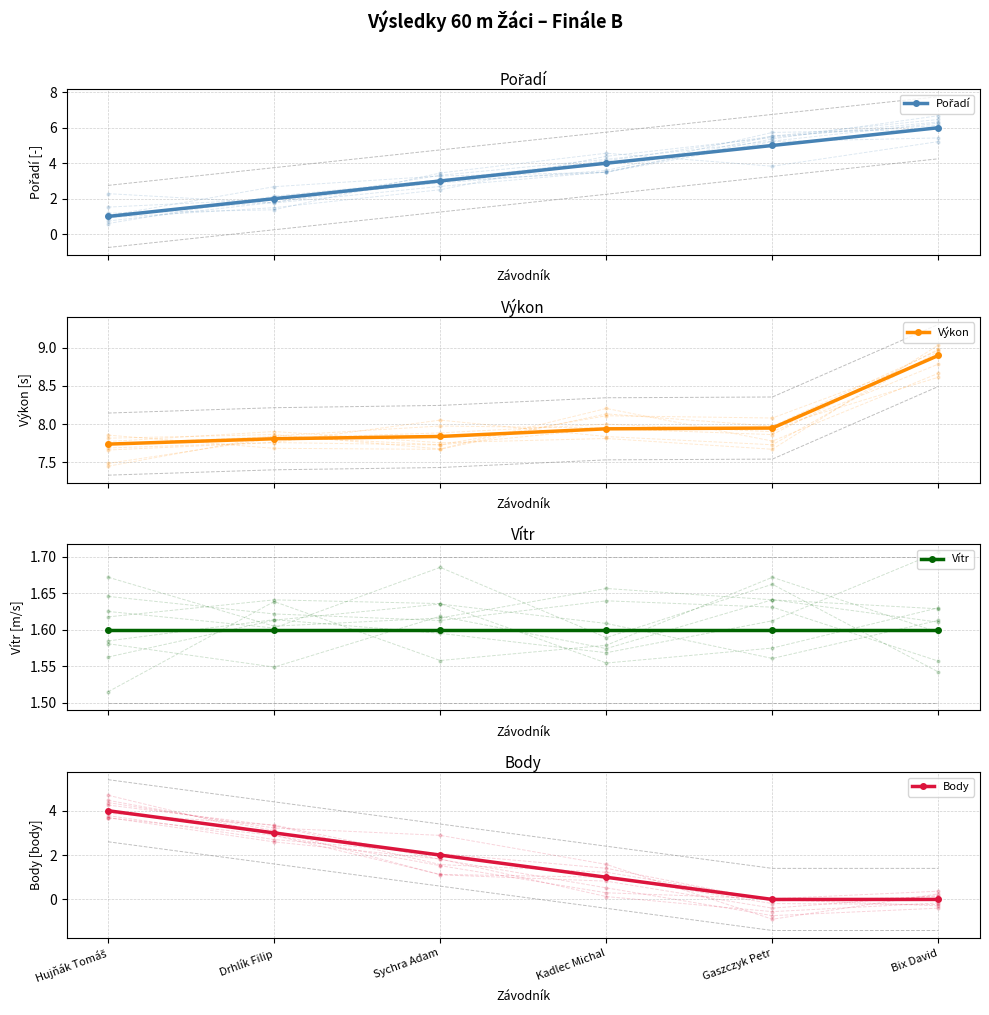

What is the value of the Pořadí point at the 2nd from the left?

2.0